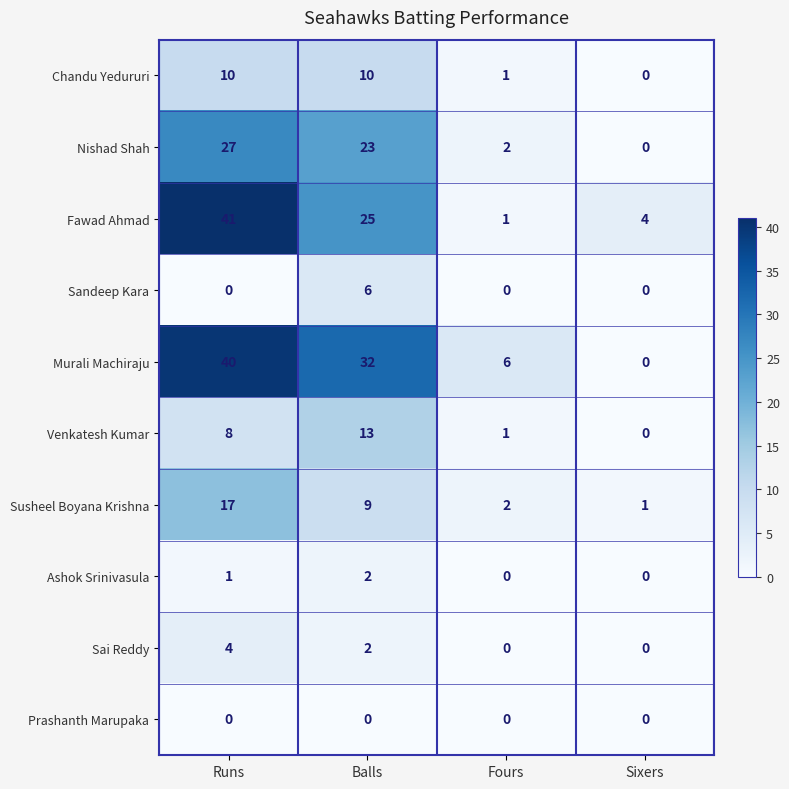

Count the Sai Reddy values in the range 0 to 4.

4